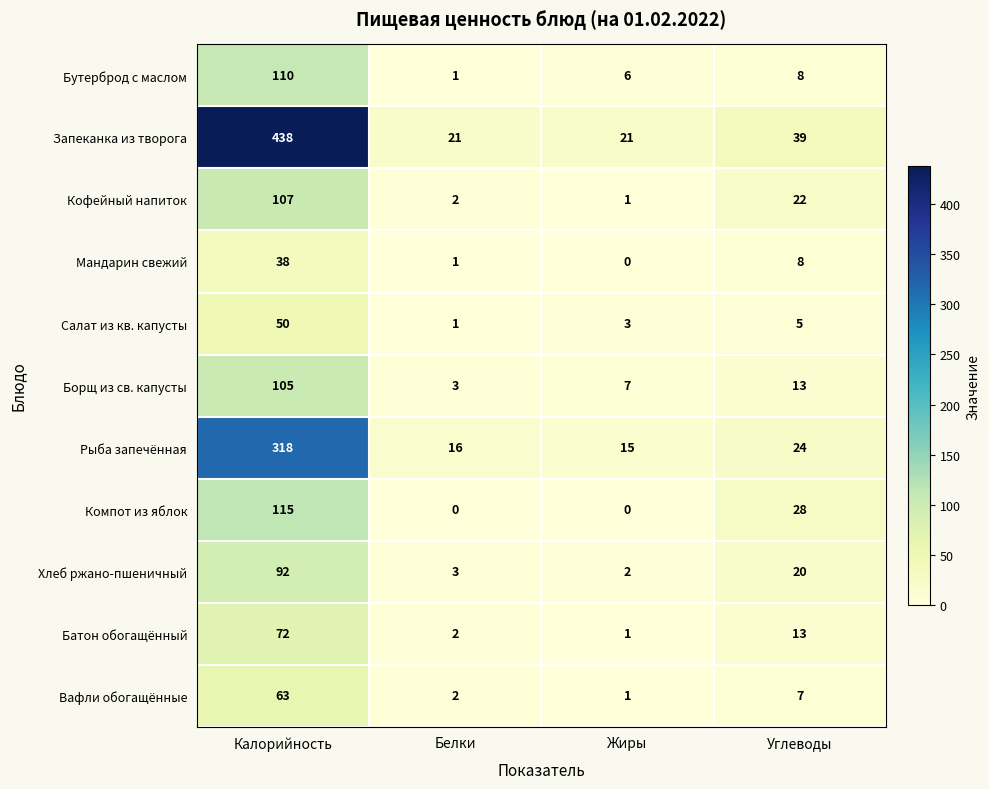

At which category is the sum across all series the highest?

Калорийность